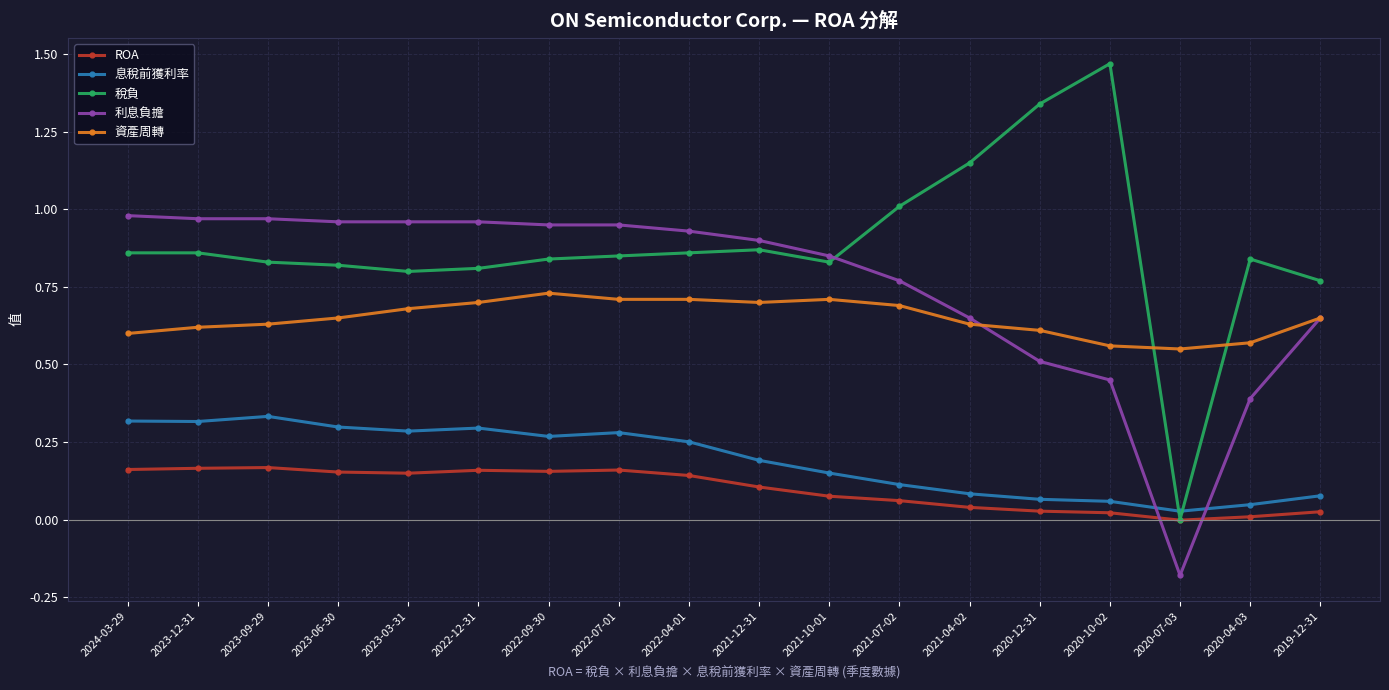

List the series in order of their peak value, lowest first.

ROA, 息稅前獲利率, 資產周轉, 利息負擔, 稅負